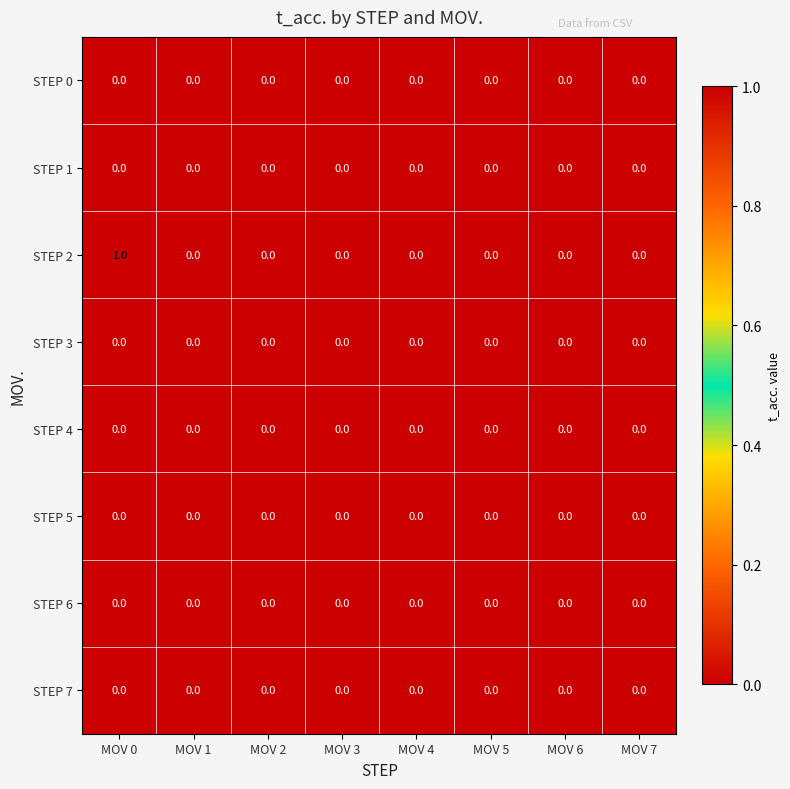

Which series has the largest range (max minus min)?

STEP 2